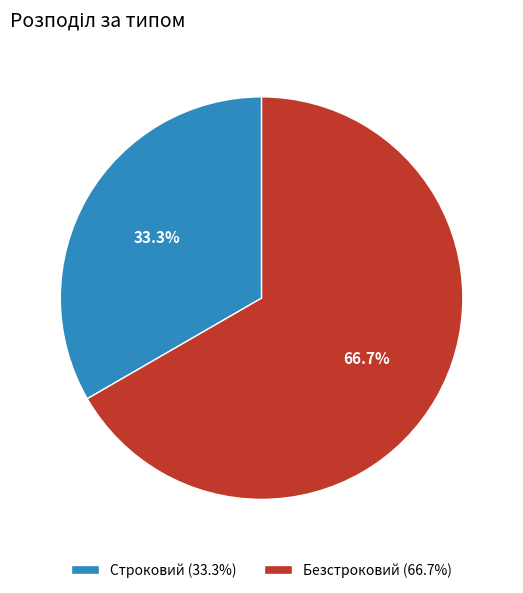

Does any single category account for the majority?

Yes